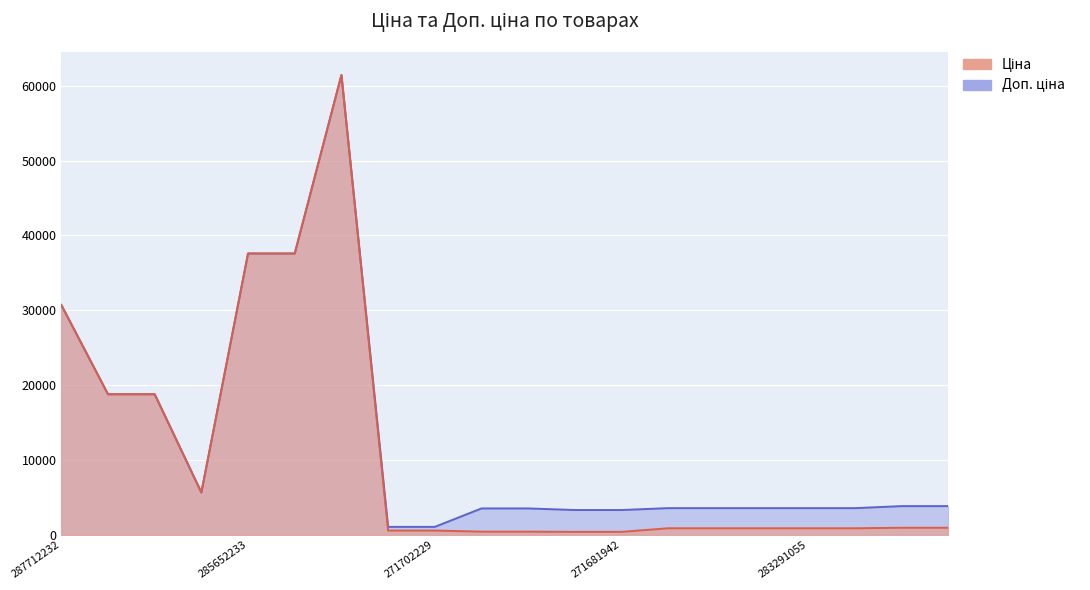

How many values in the Ціна series are below 895?

6